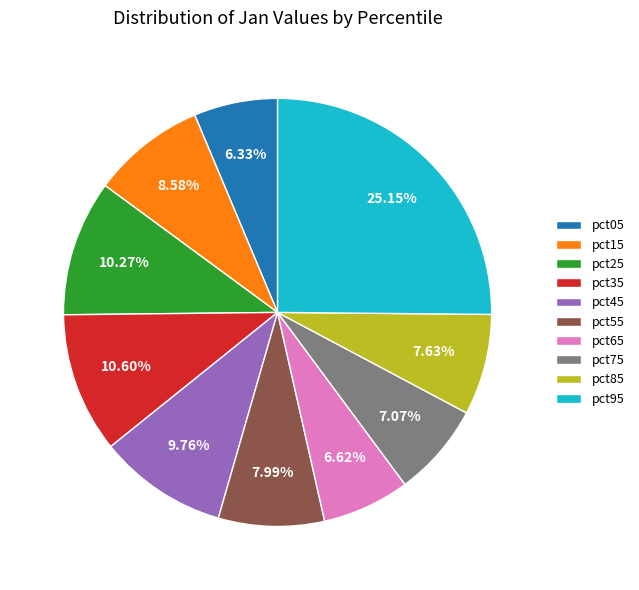

Does any single category account for the majority?

No